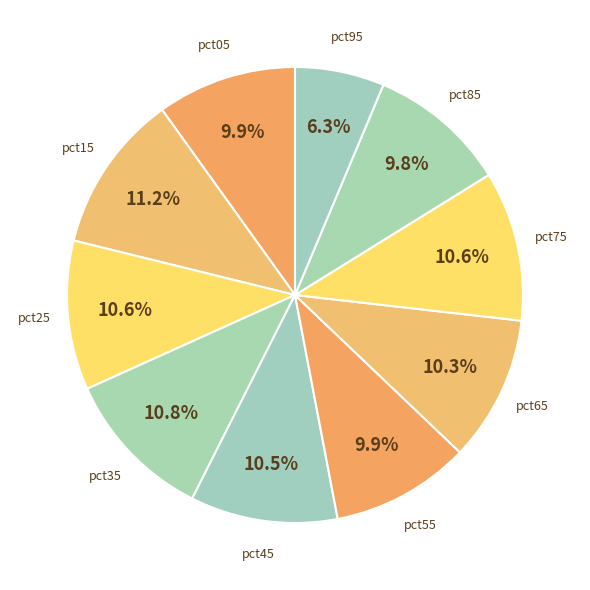

To the nearest percent, what is the combined percentage of pct35 and pct05?

21%